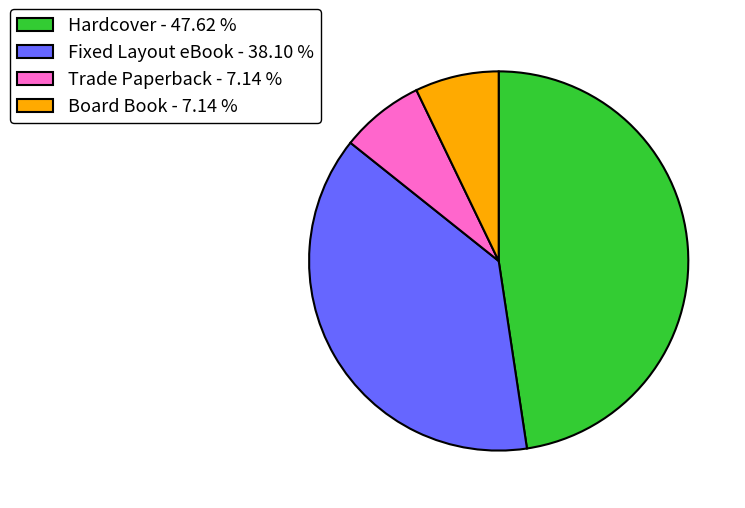

What is the ratio of the value at Trade Paperback to the value at Fixed Layout eBook?

0.2